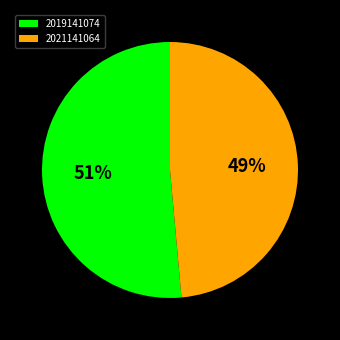

To the nearest percent, what portion does 2021141064 represent?

49%